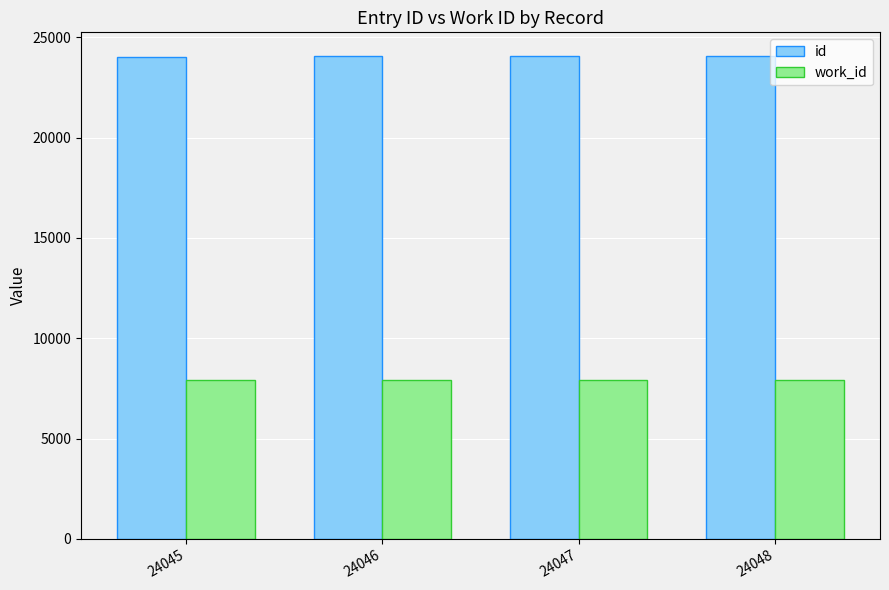

How many groups of bars are there?

4